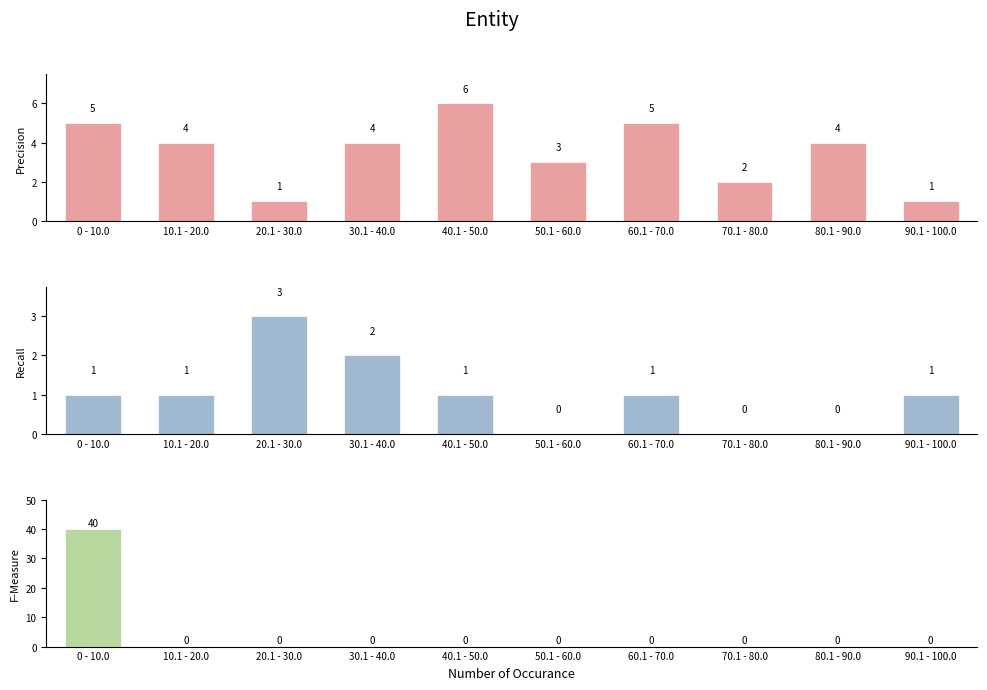

At which label is Precision closest to 3?

50.1 - 60.0